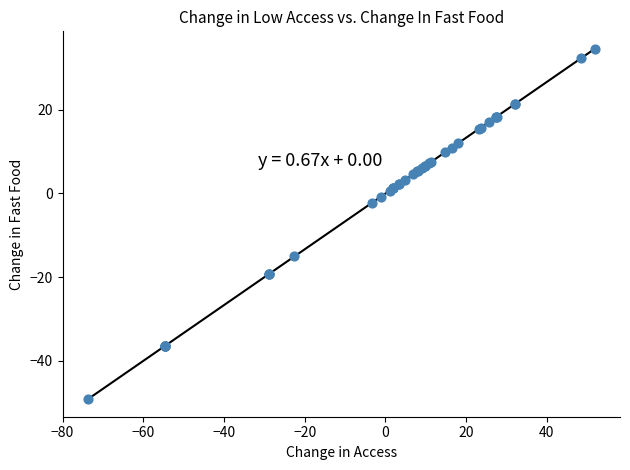

What Y value in the scatter plot is closest to -7?

-2.2